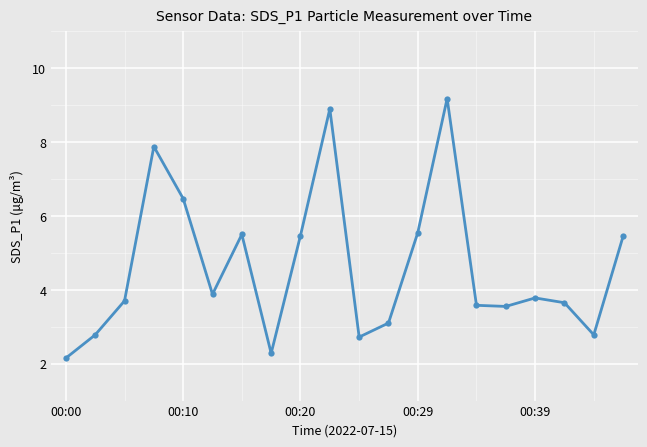

What is the difference between the maximum and second lowest values?

6.9